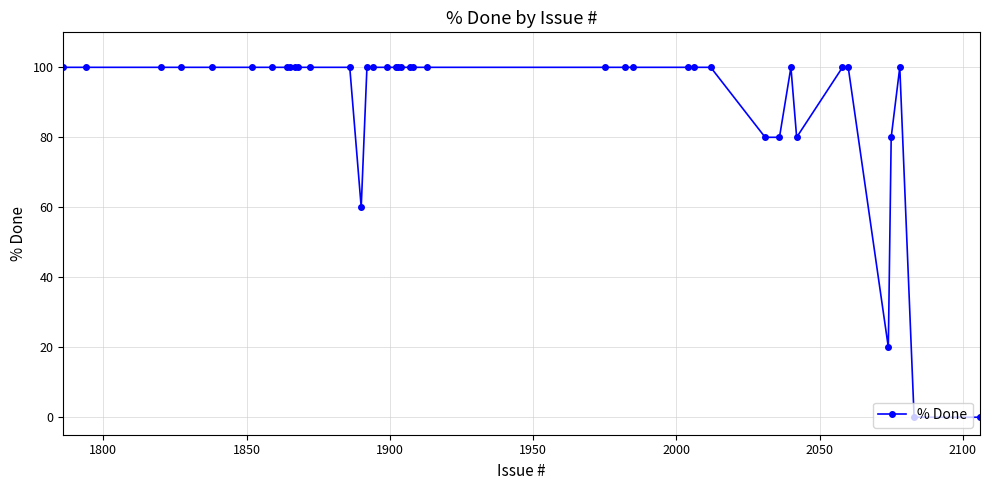

True or false: there are more than 1 points higher than both neighbors.

True